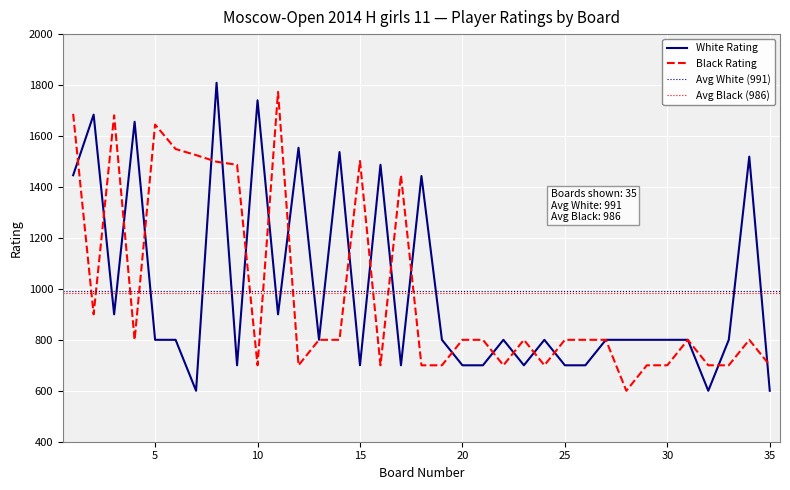

At which category is the sum across all series the highest?

8